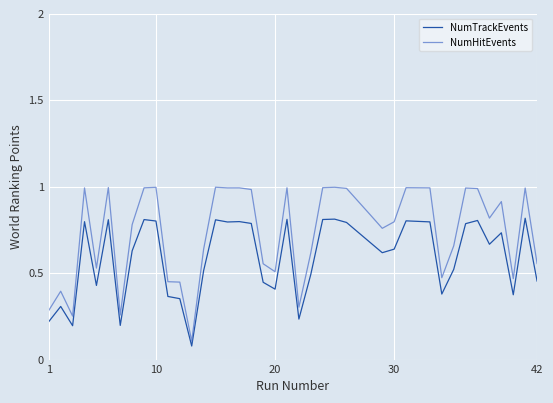

What is the maximum value for NumHitEvents?

1.0